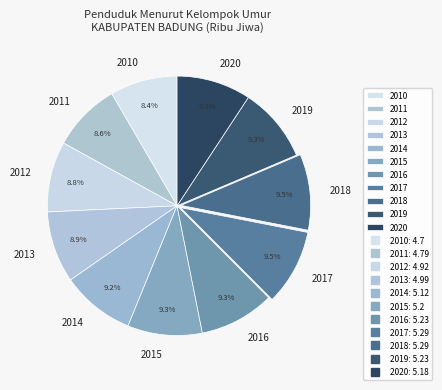

Does any single category account for the majority?

No